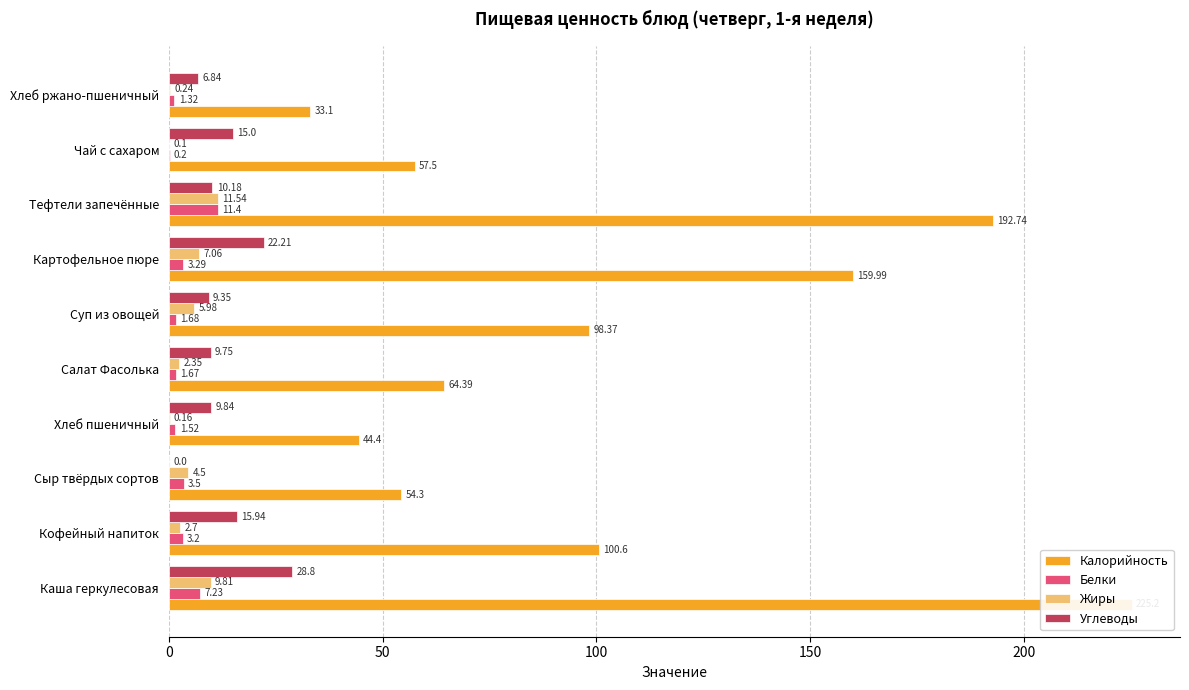

What is the difference between the Углеводы values at Чай с сахаром and Каша геркулесовая?

13.8